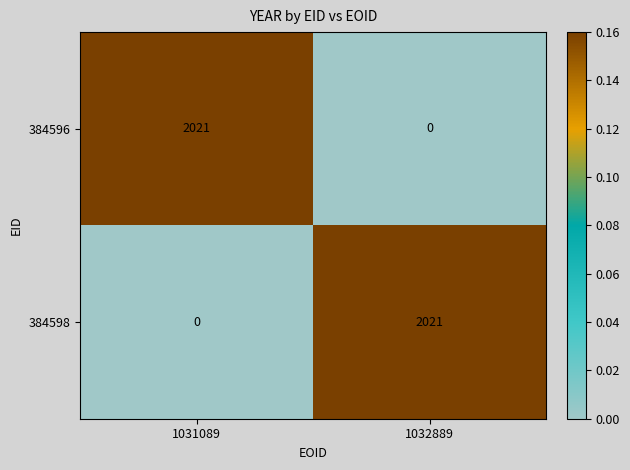

At which label is 384598 closest to 1010?

1031089